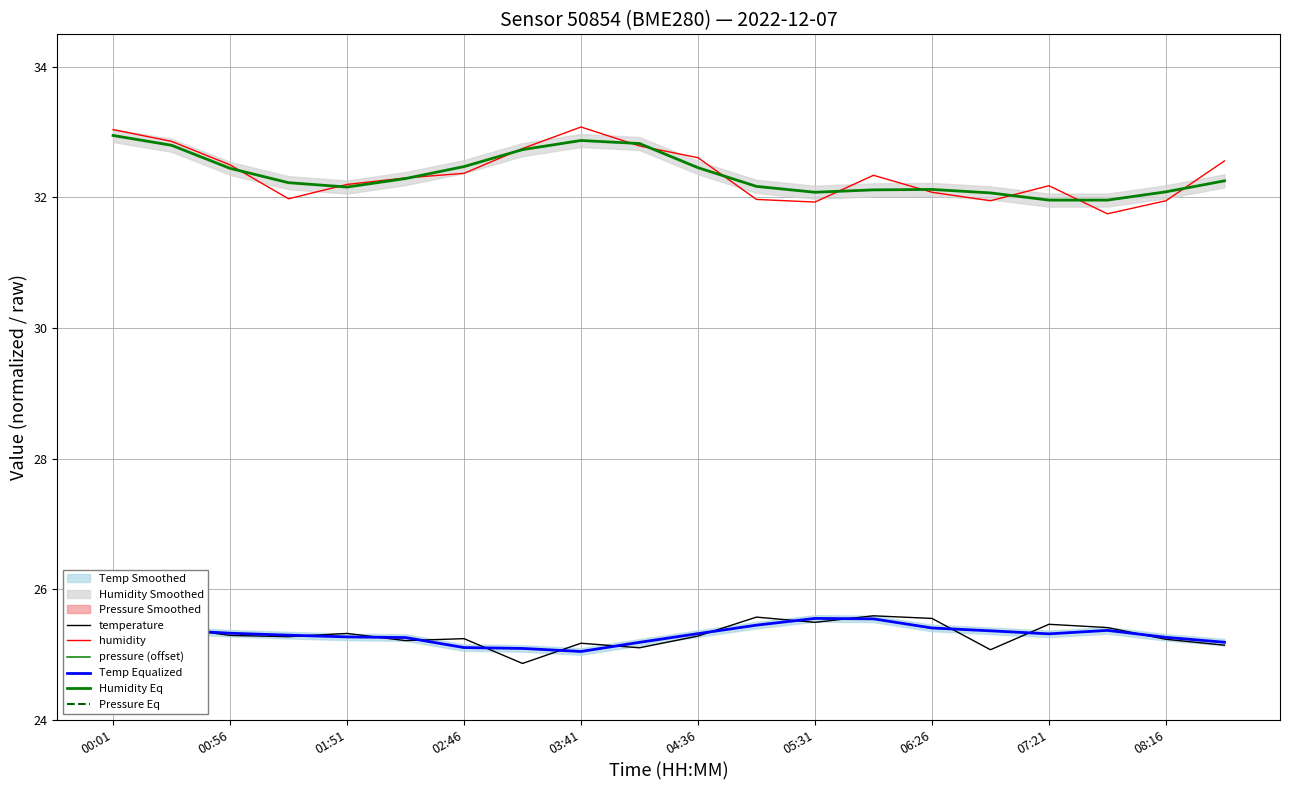

Where is the first local maximum for pressure (offset)?

00:56